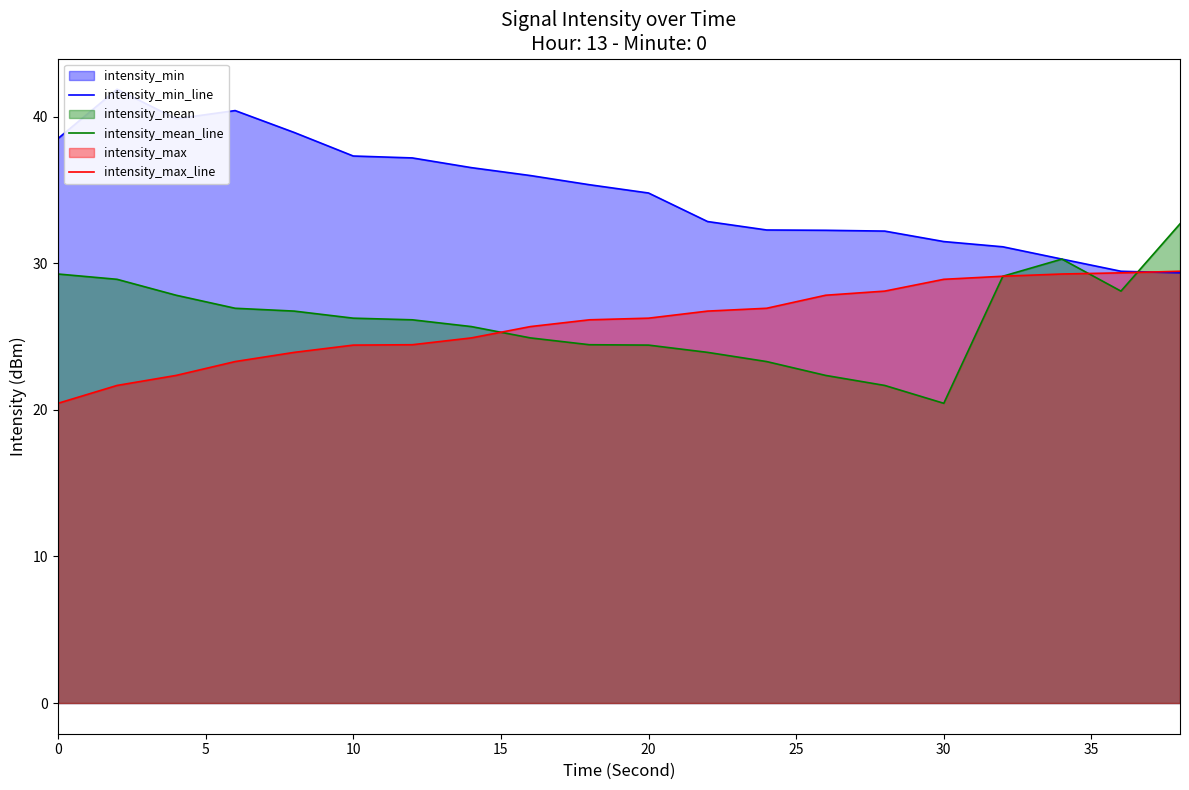

What is the maximum value for intensity_mean_line?

32.7